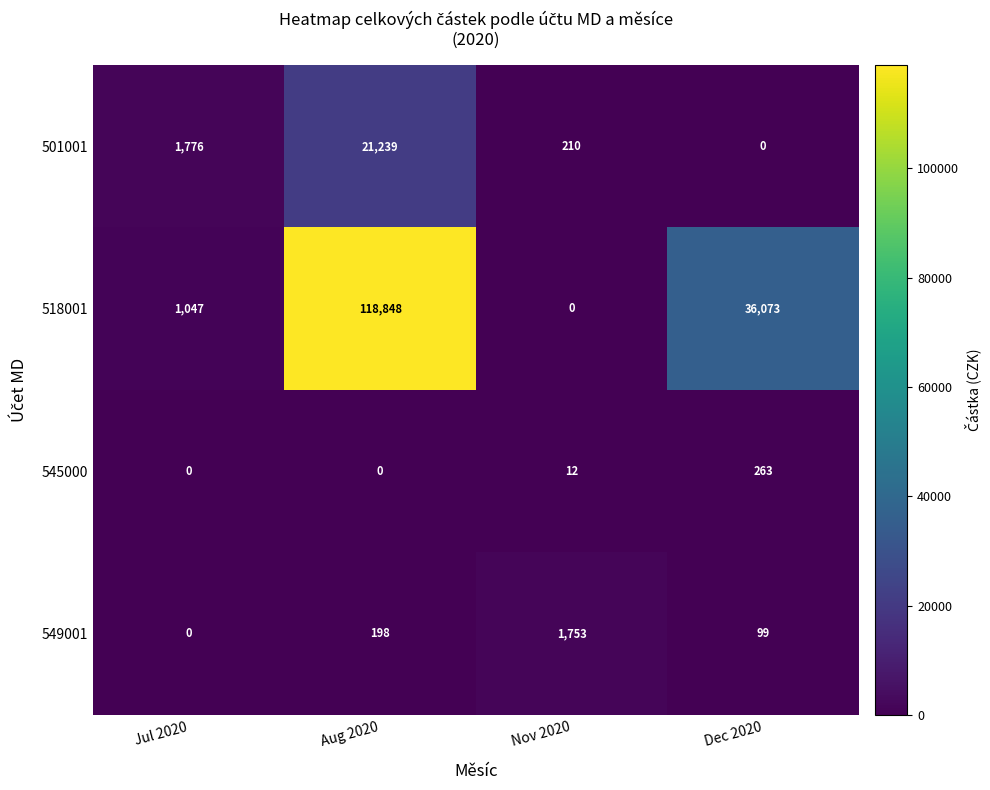

What is the sum of the 545000 values at Jul 2020 and Dec 2020?

263